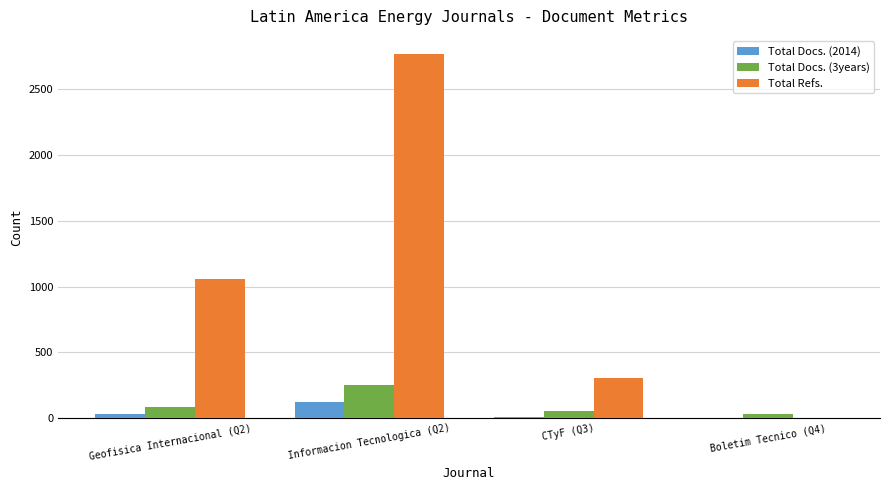

How many distinct data groups are displayed?

3